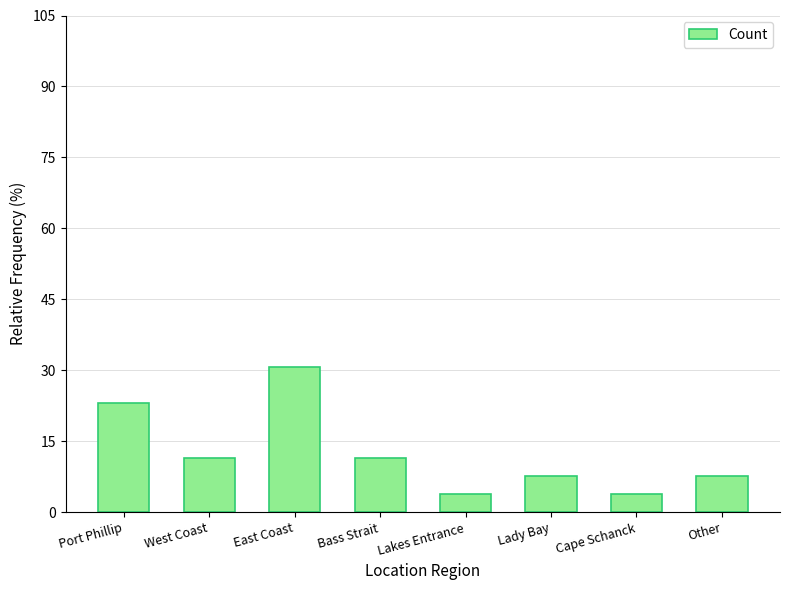

What value does the data have at Lakes Entrance?

3.9